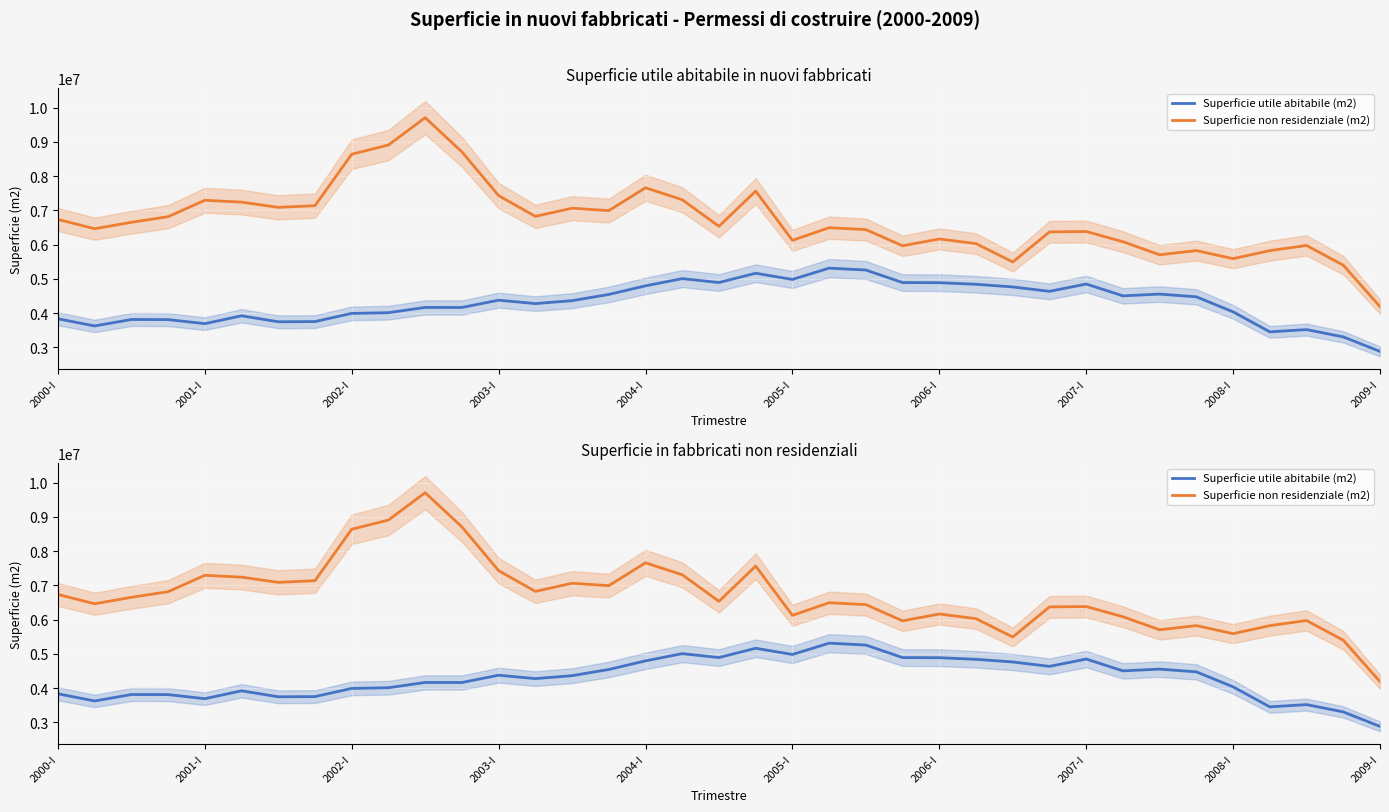

True or false: Superficie utile abitabile (m2) and Superficie non residenziale (m2) intersect in this chart.

False